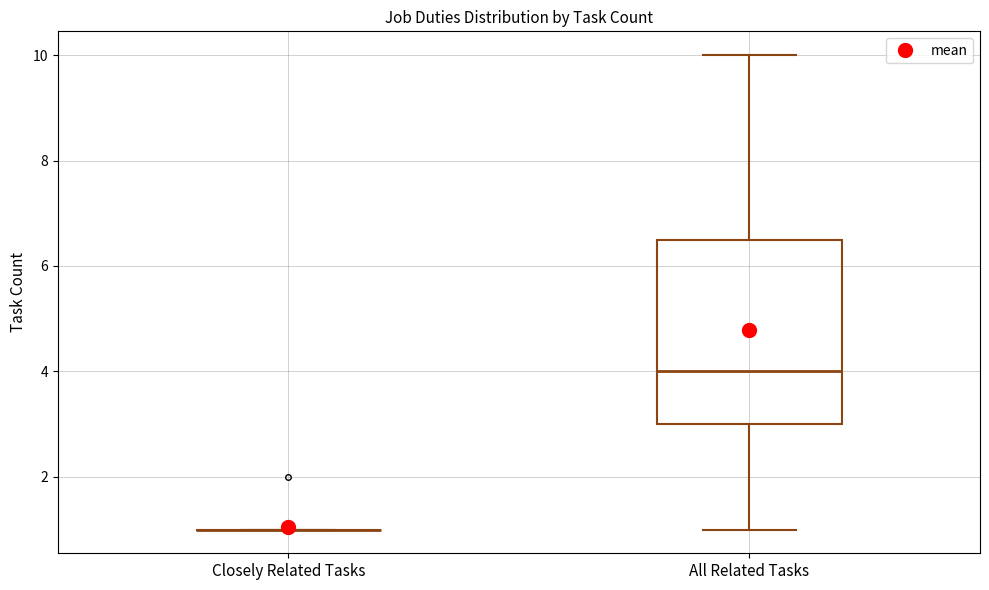

Comparing the boxes themselves (not the whiskers), which one is the tallest?

All Related Tasks